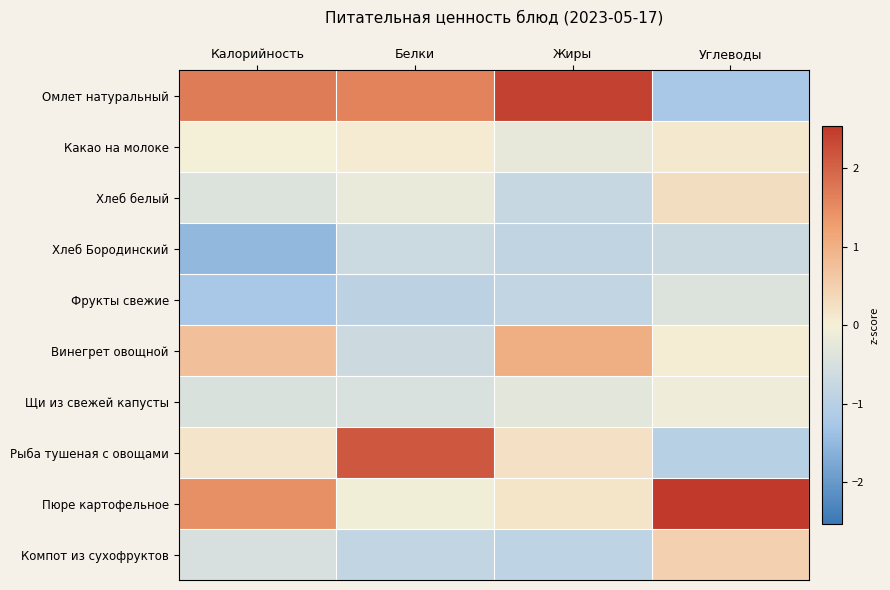

At which category does the chart reach its peak across all series?

Углеводы